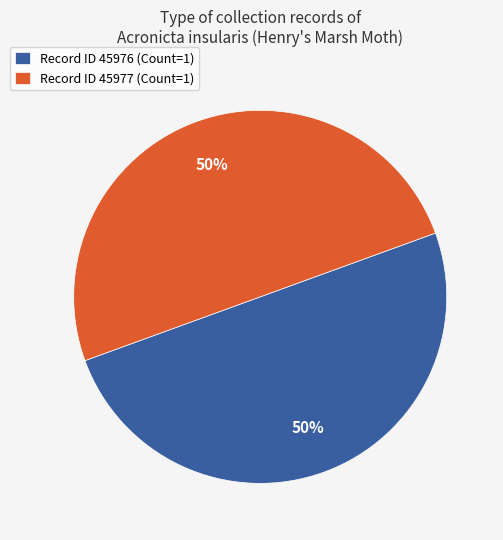

True or false: Record ID 45976 (Count=1) accounts for 44% of the total.

False